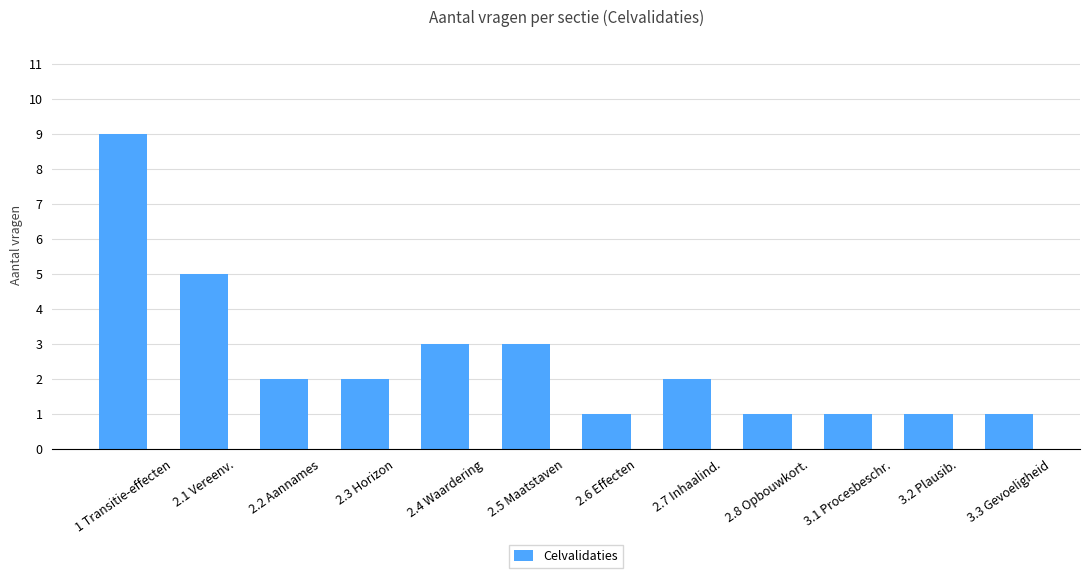

The chart shows a value of 1 at 3.3 Gevoeligheid. True or false?

True